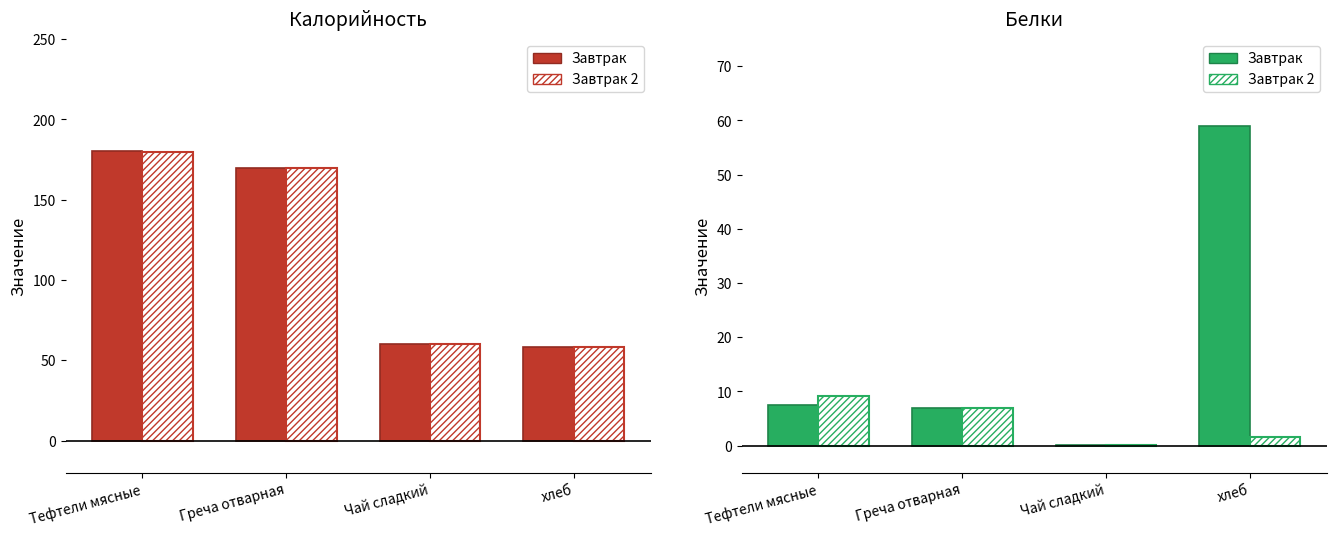

What position from the left is Чай сладкий?

3